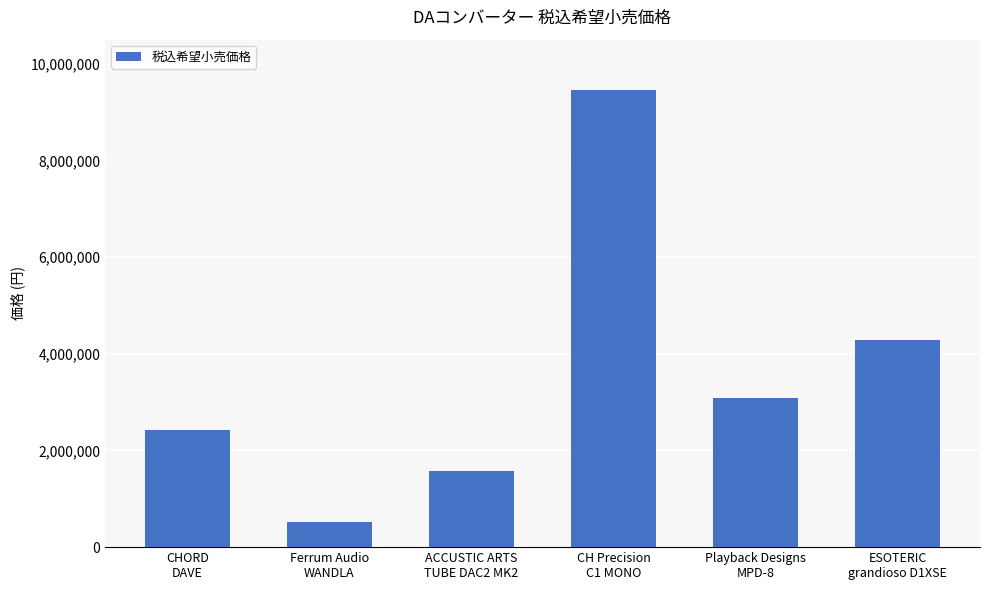

What is the difference between the maximum and minimum values?

8943000